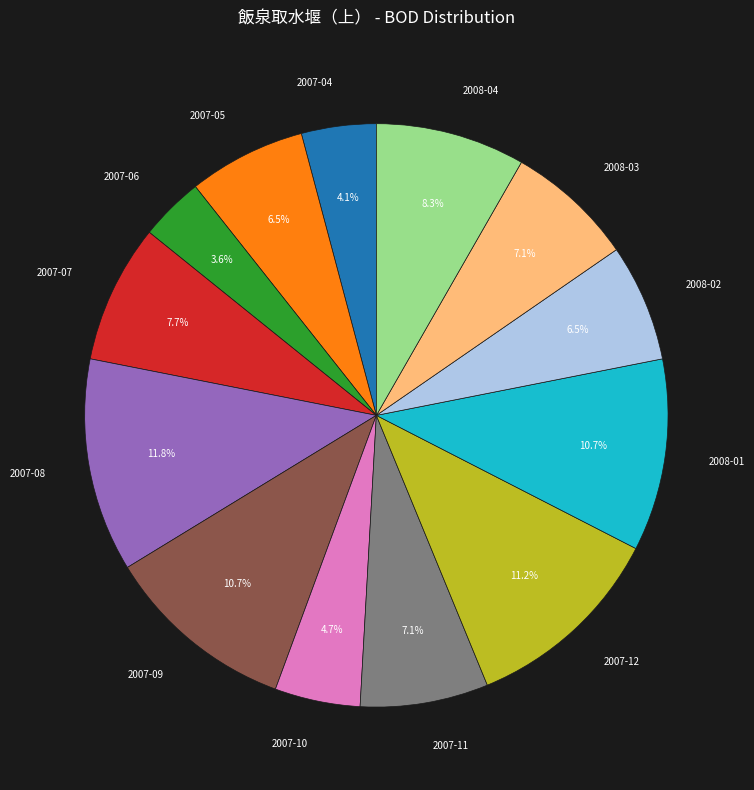

Which slice is the smallest?

2007-06